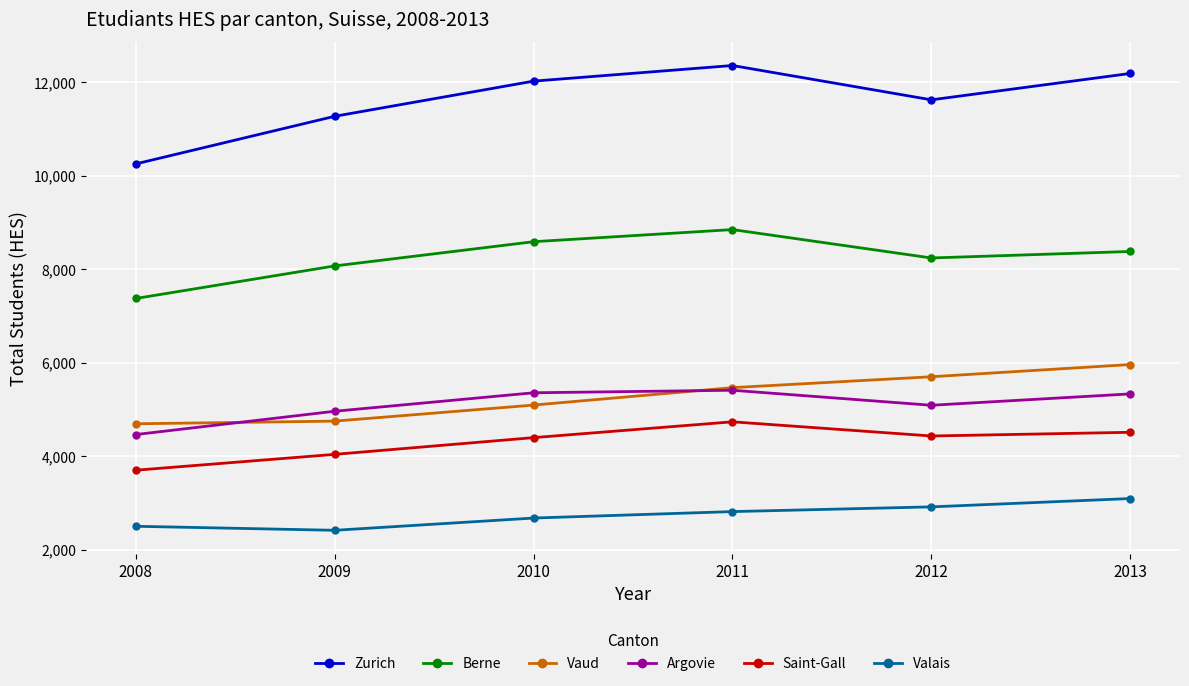

True or false: Valais and Zurich cross at least once.

False